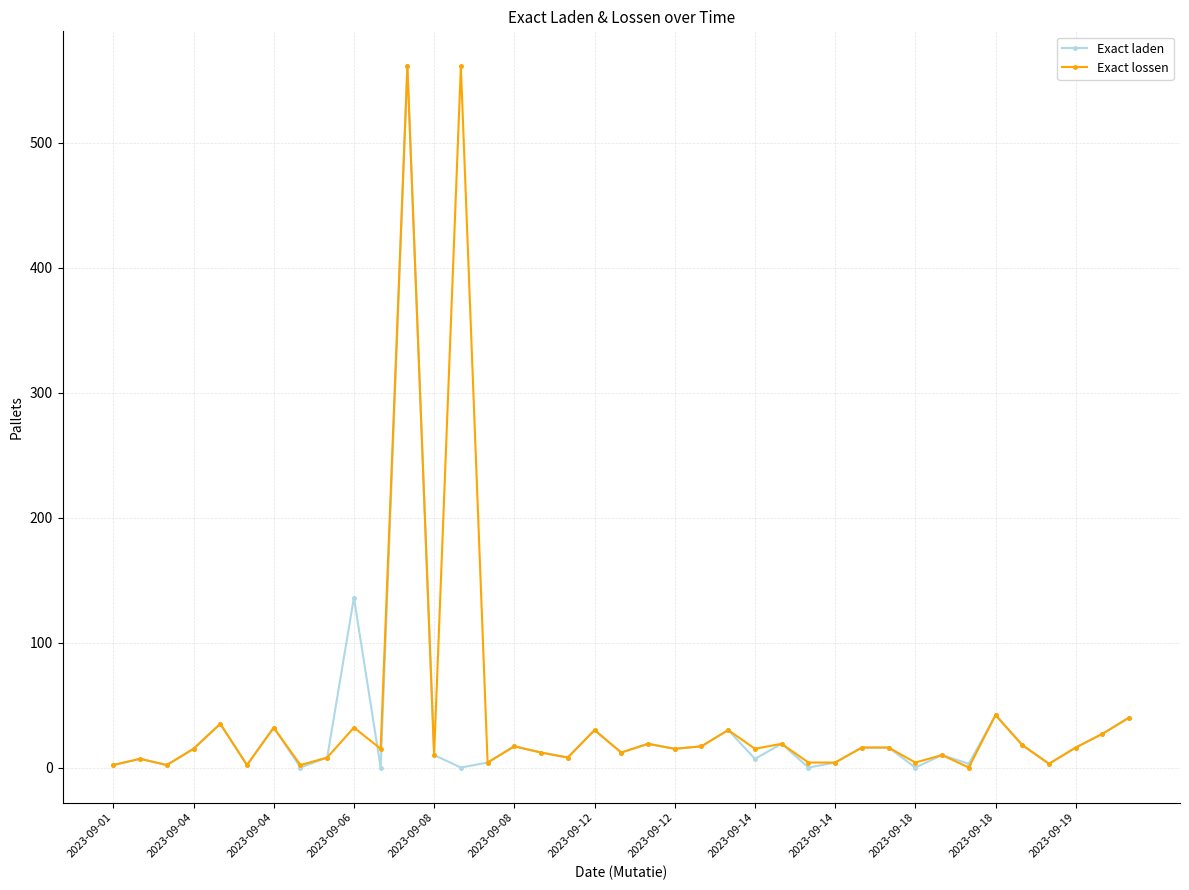

What is the maximum value for Exact lossen?

561